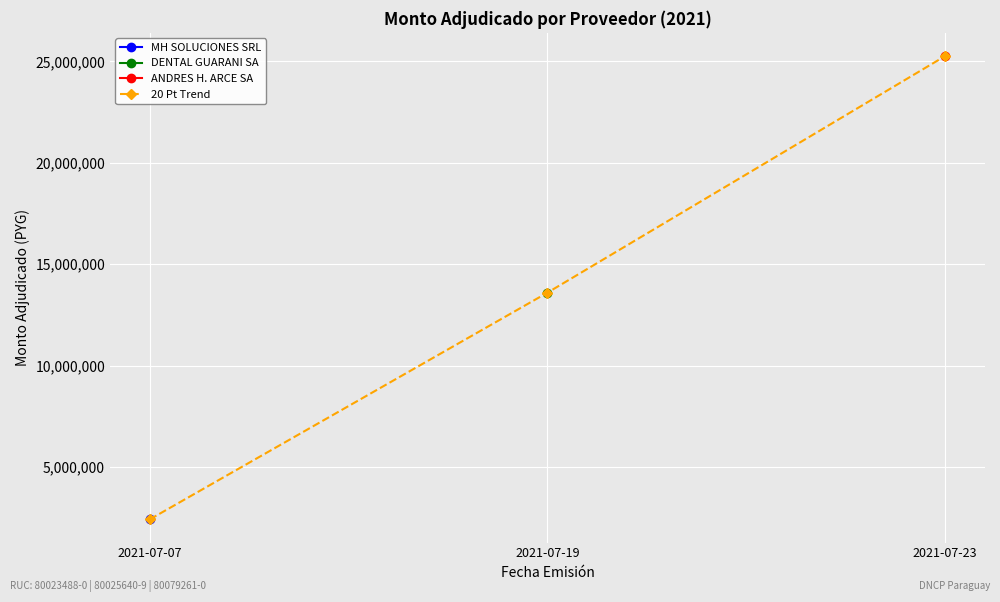

What is the difference between the values at 2021-07-07 and 2021-07-19?

11182000